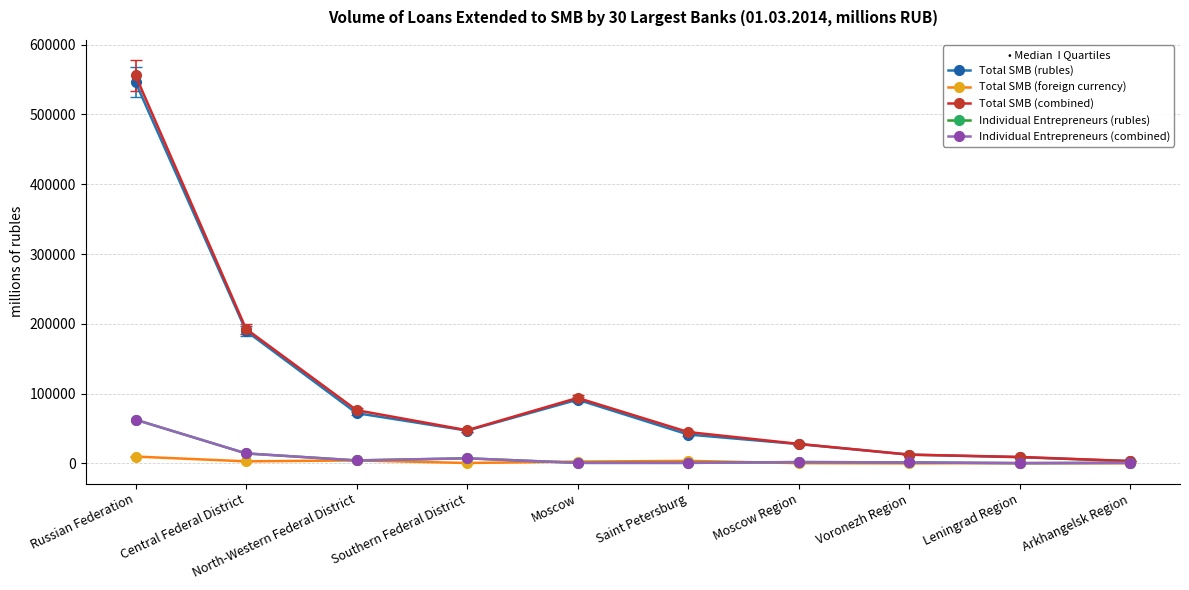

At which category does Total SMB (combined) reach its first local peak?

Moscow